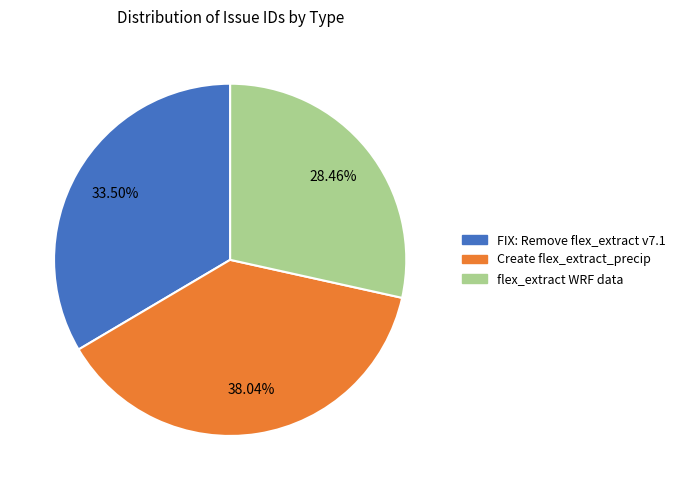

What is the smallest slice in the pie chart?

flex_extract WRF data